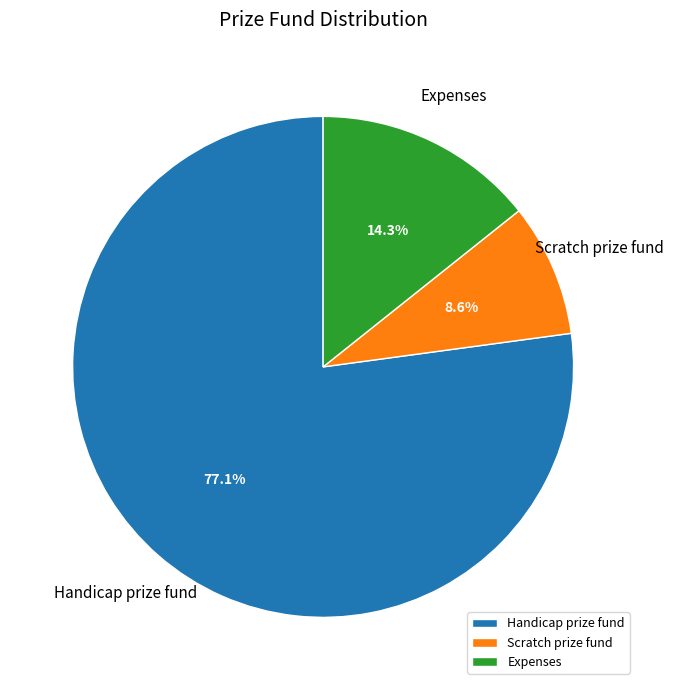

Approximately how many times larger is the value at Scratch prize fund compared to Expenses?

0.6